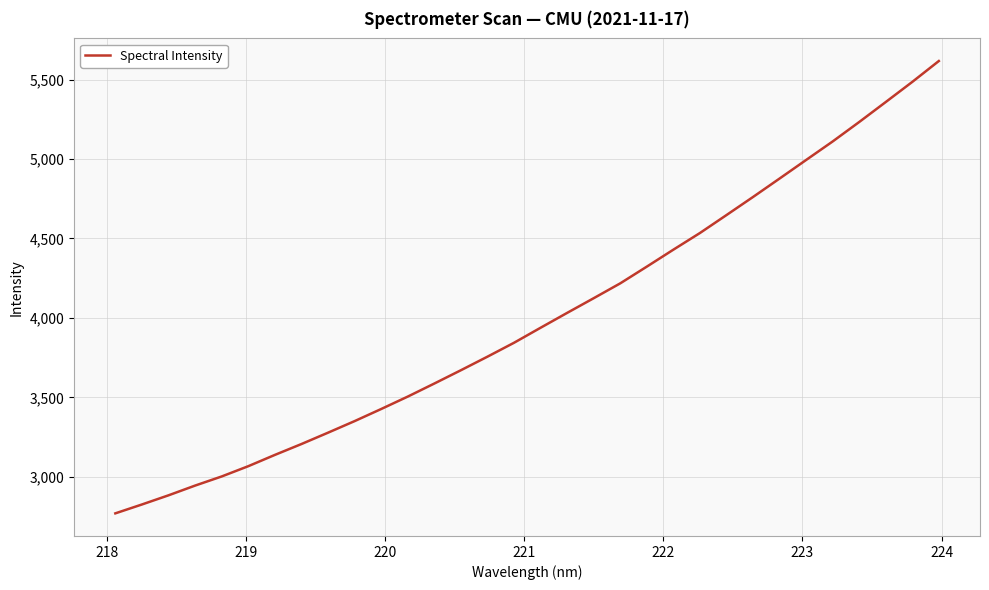

What is the greatest value displayed?

5617.0